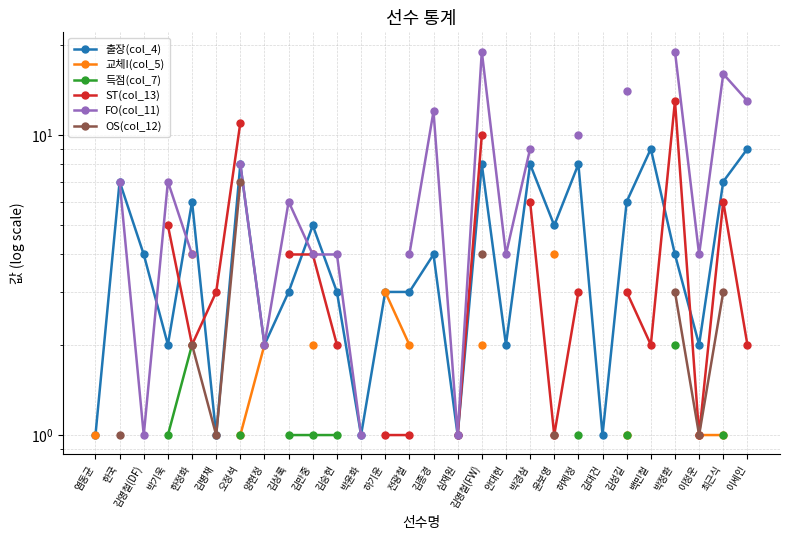

Is this an area chart (filled region under the line)?

No